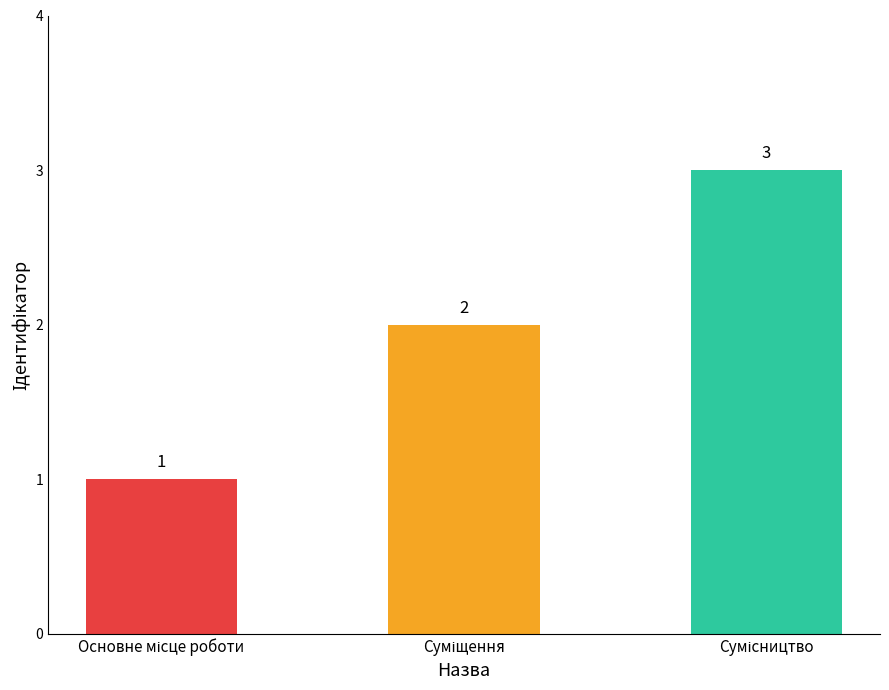

What is the average value?

2